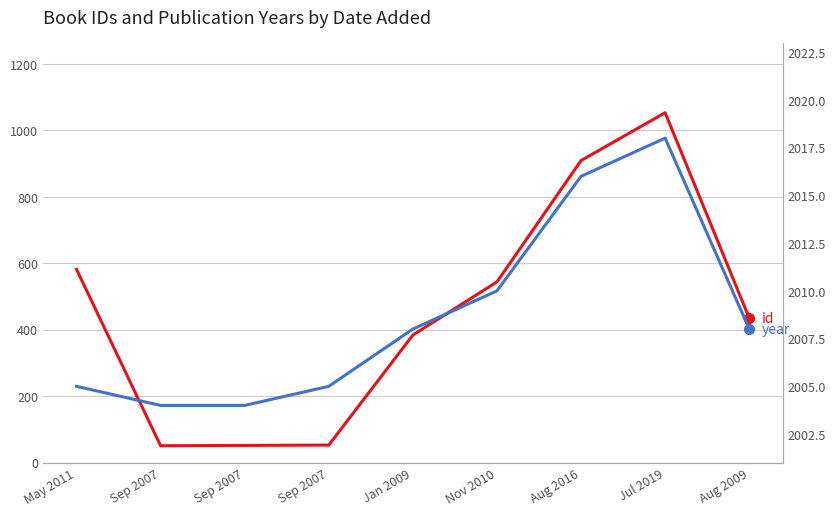

Which series has the widest spread of Y values?

id